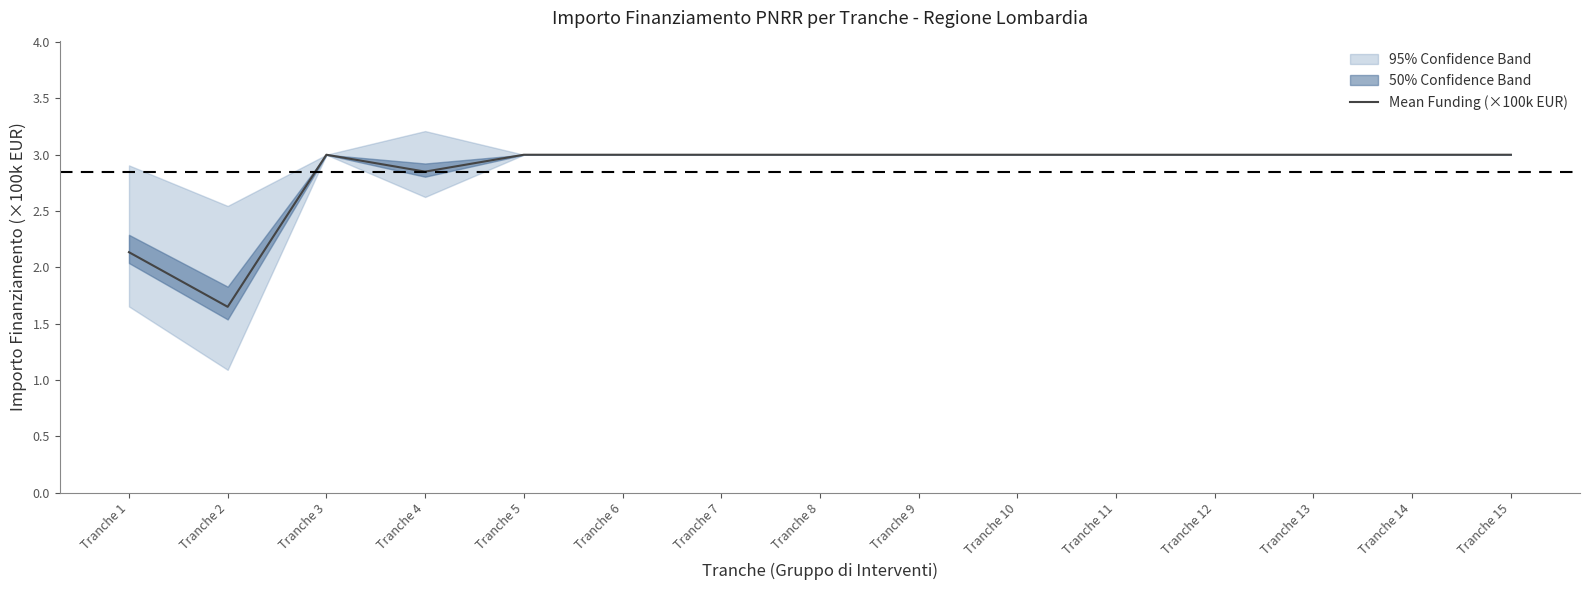

List the labels in order of value, largest first.

Tranche 3, Tranche 5, Tranche 6, Tranche 7, Tranche 8, Tranche 9, Tranche 10, Tranche 11, Tranche 12, Tranche 13, Tranche 14, Tranche 15, Tranche 4, Tranche 1, Tranche 2